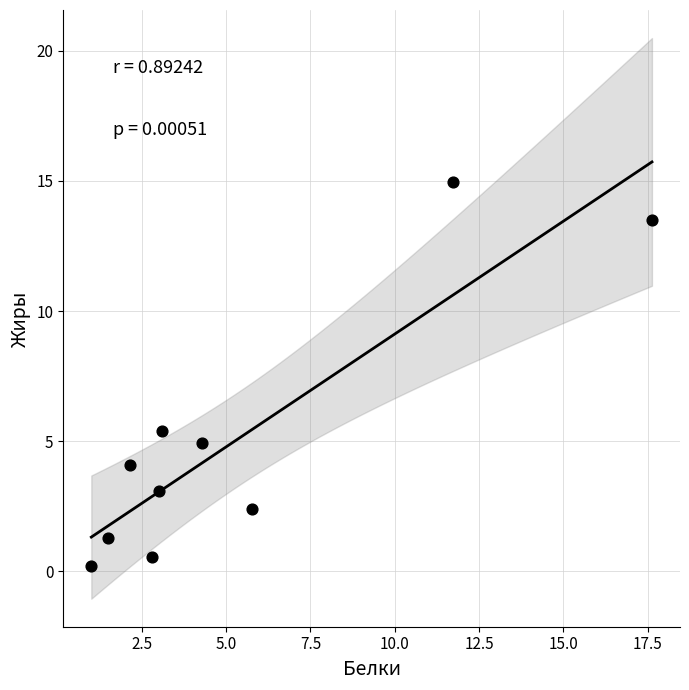

What is the average X value?

5.3